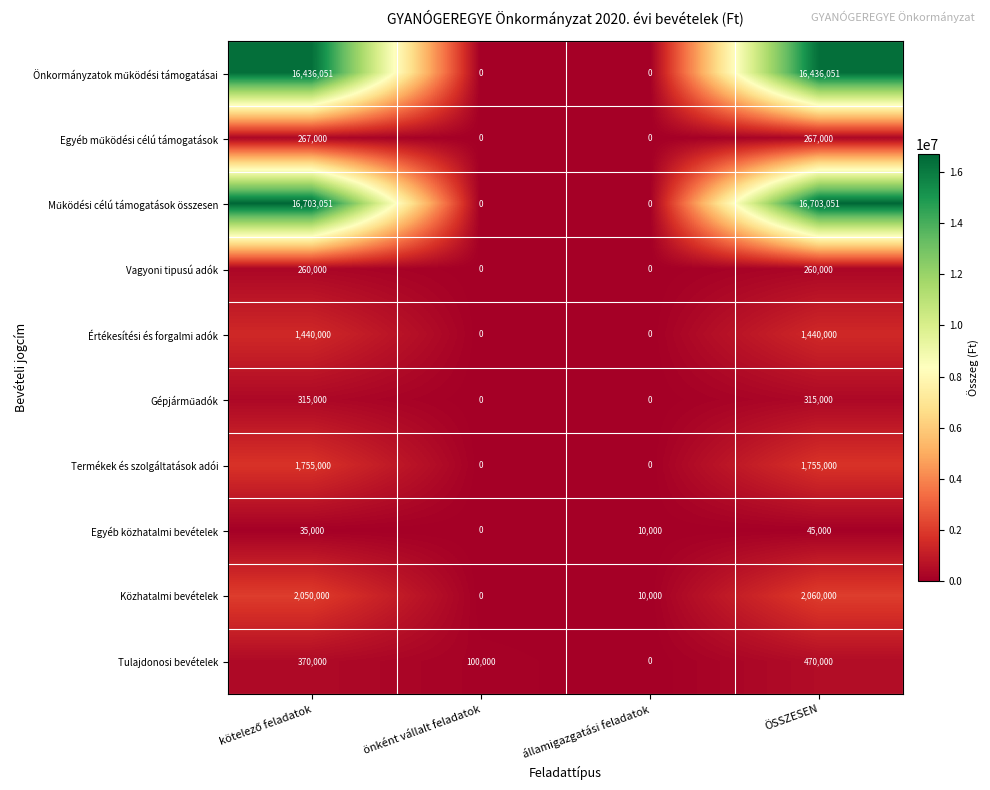

What is the greatest value displayed?

16703051